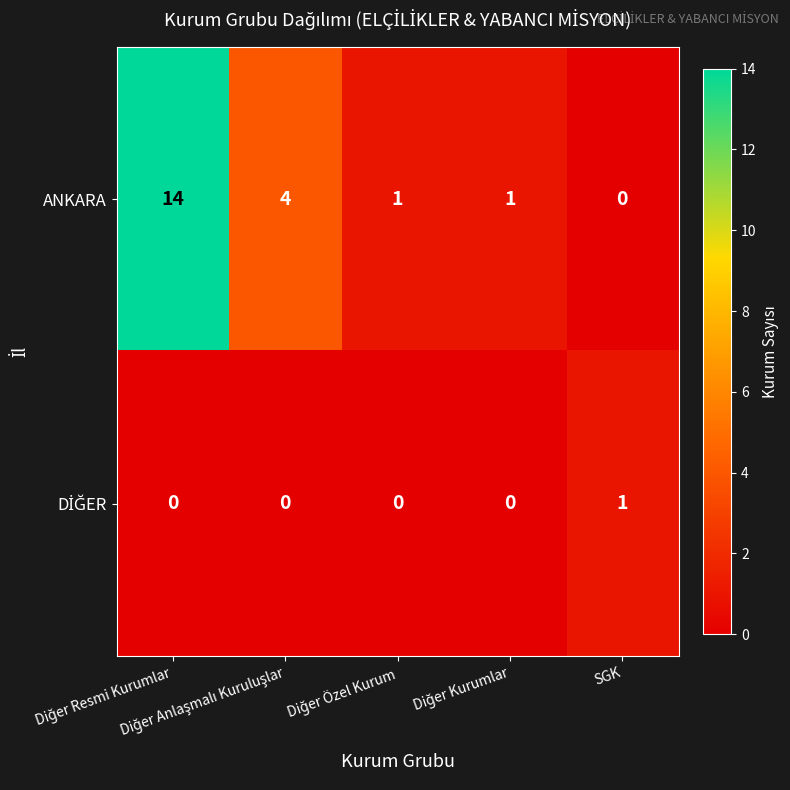

Which series has the largest total across all categories?

ANKARA